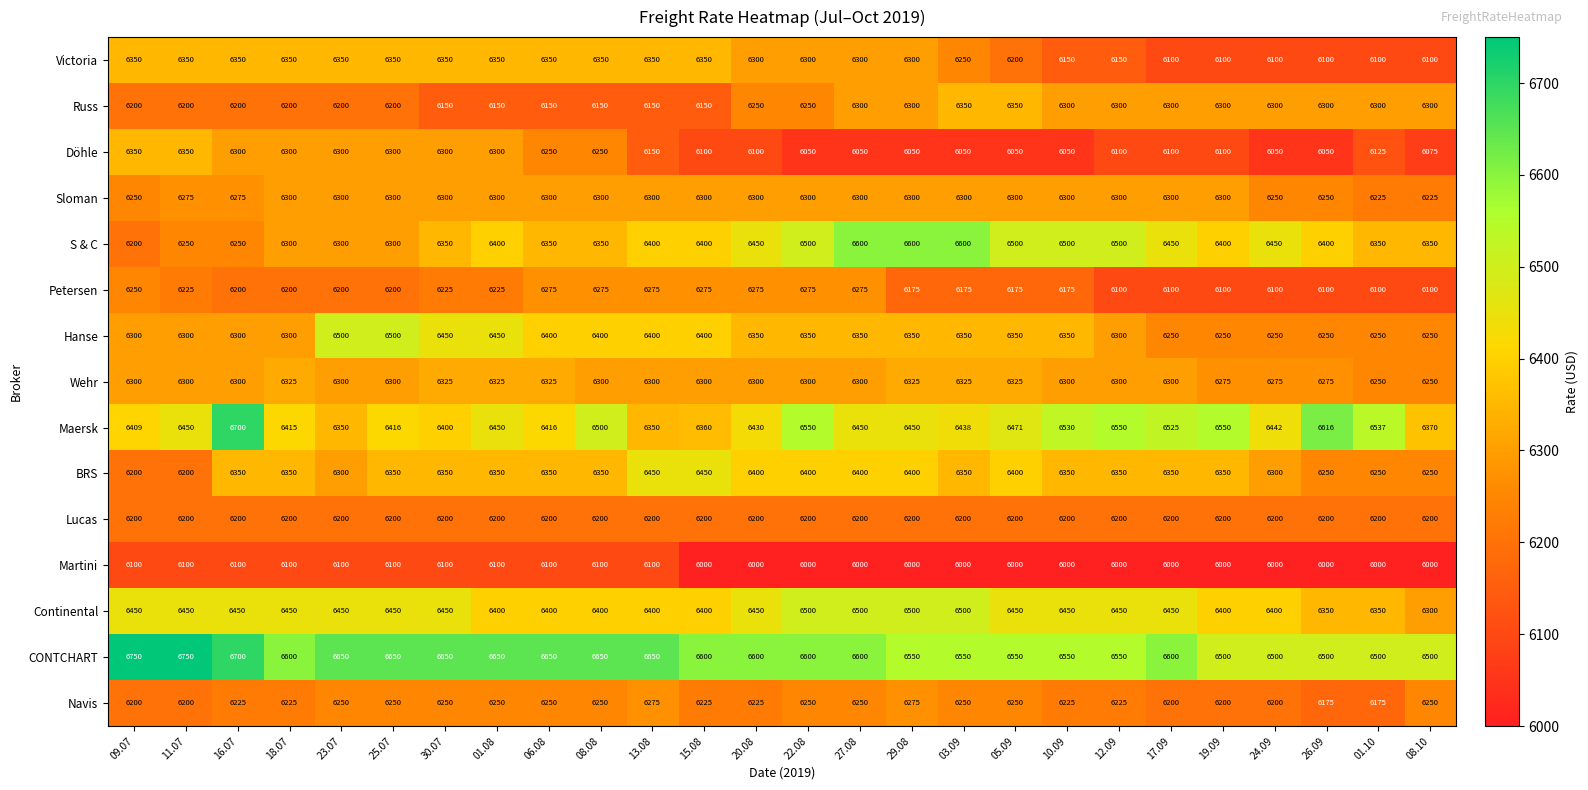

At how many categories does at least one series exceed 6738?

2